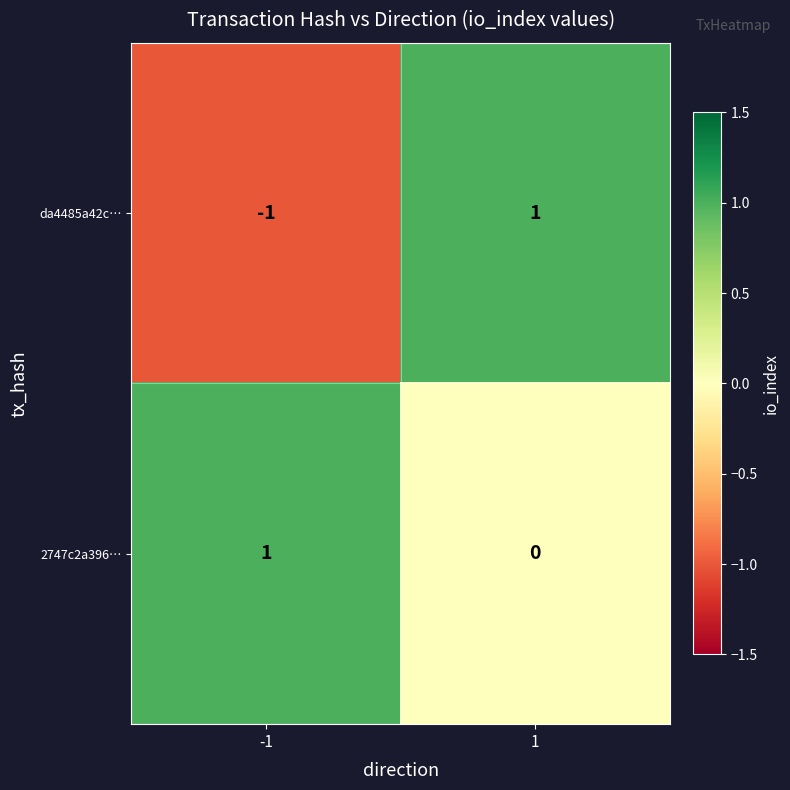

List the series in order of their overall mean, highest first.

2747c2a396…, da4485a42c…